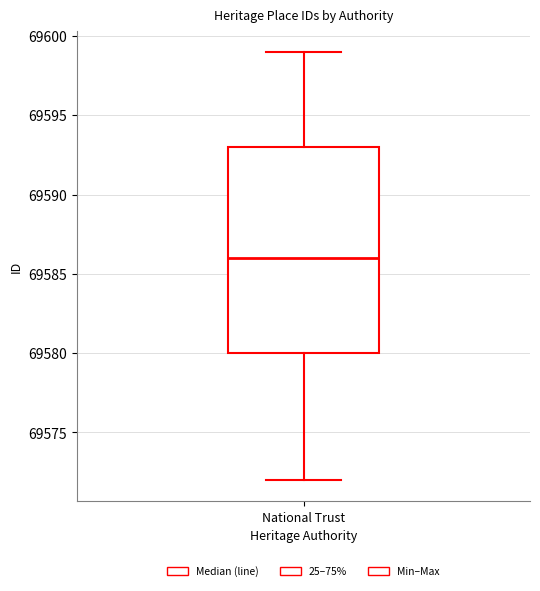

Transcribe this box plot: give where the median line is, the range the box spans, and where the two whiskers end, as read against the y-axis. The values are not printed on the chart, so give them approximately, as read against the axis.

median 69586, box 69580 to 69593, whiskers 69572 to 69599